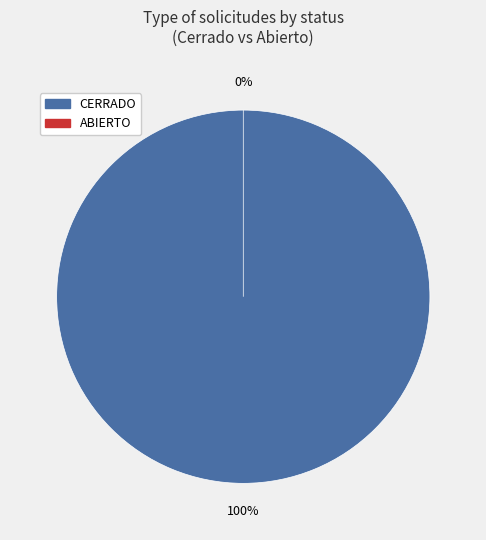

Between 2 and 31, which series saw the biggest shift?

CERRADO